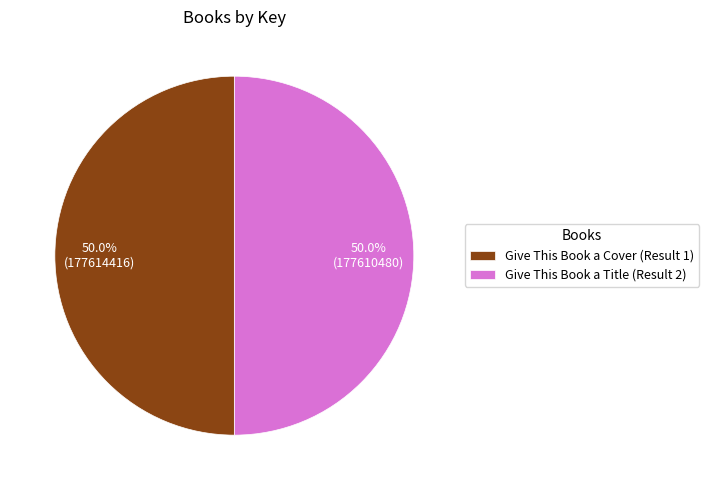

Is the sum of Give This Book a Title (Result 2) and Give This Book a Cover (Result 1) greater than half?

Yes